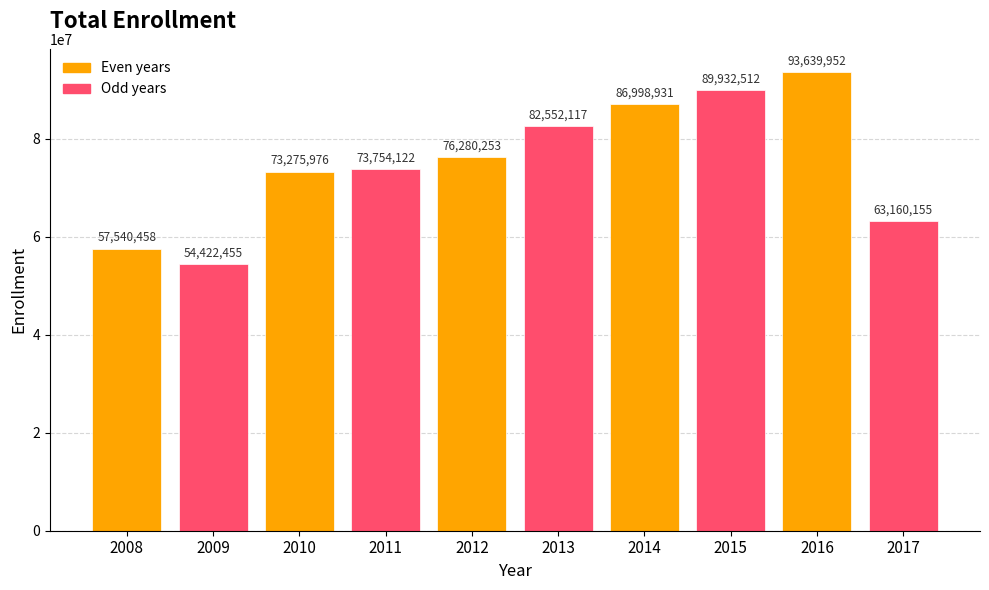

What is the maximum value shown in the chart?

93639952